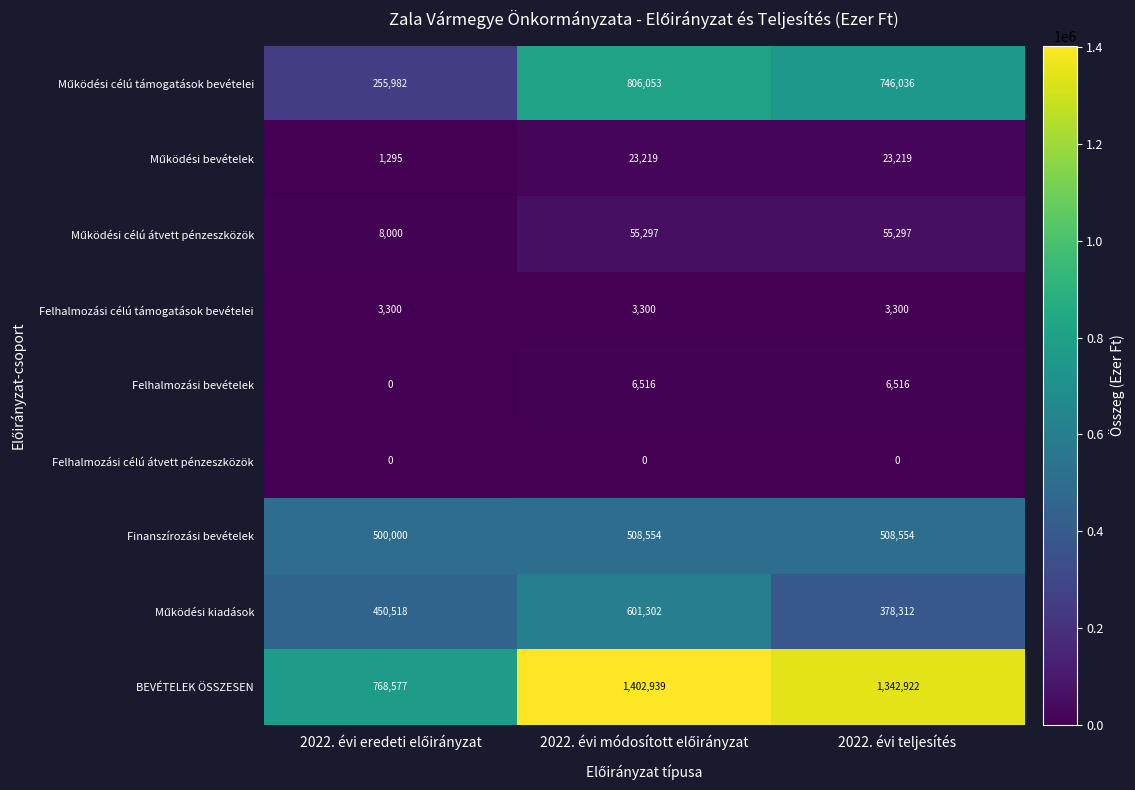

Count the number of data series in this chart.

9